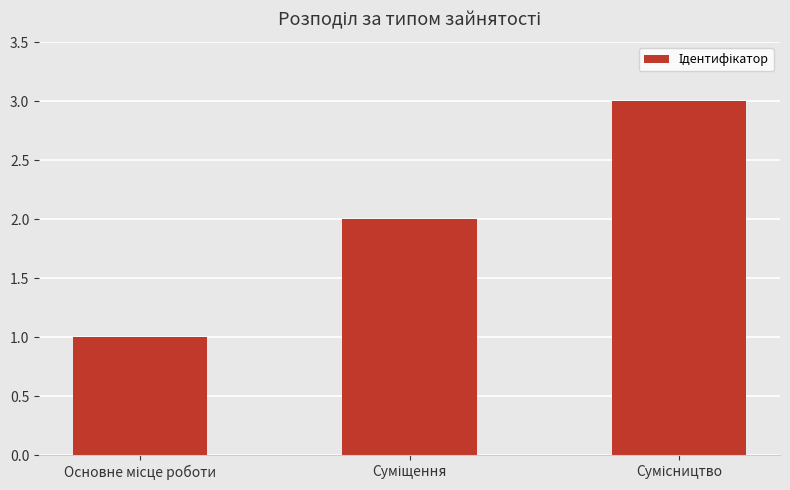

How many categories are shown in the chart?

3